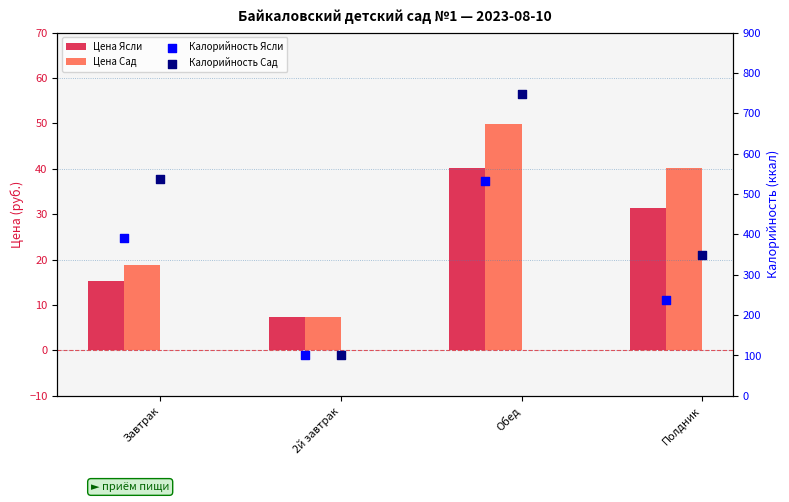

Is the value of Цена Ясли at Обед greater than the value of Цена Сад at Завтрак?

Yes